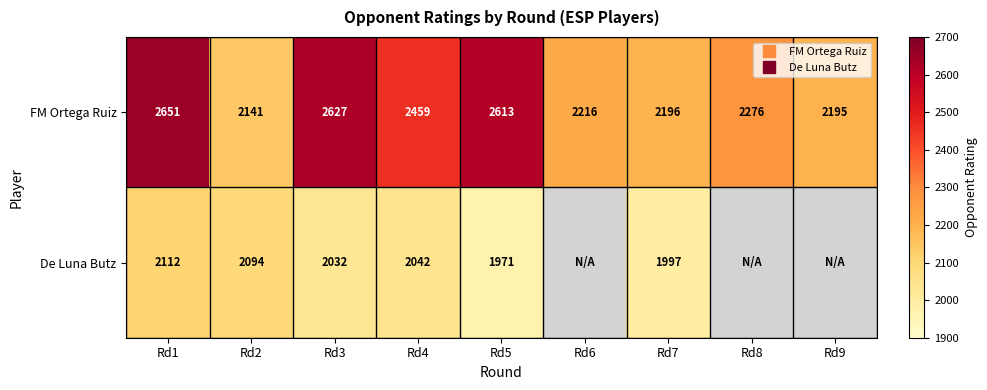

Which series has the widest spread of values?

FM Ortega Ruiz